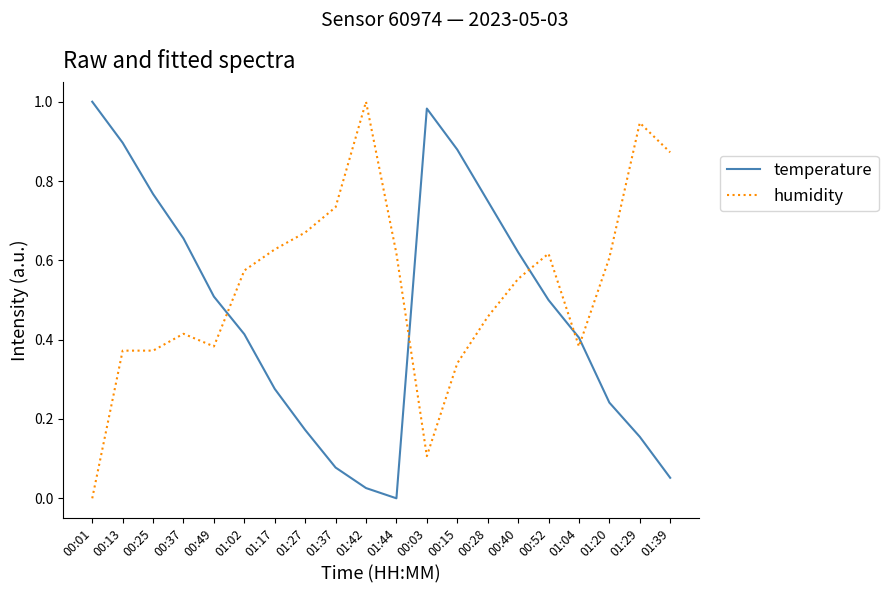

Which category has the lowest value in the temperature series?

01:44